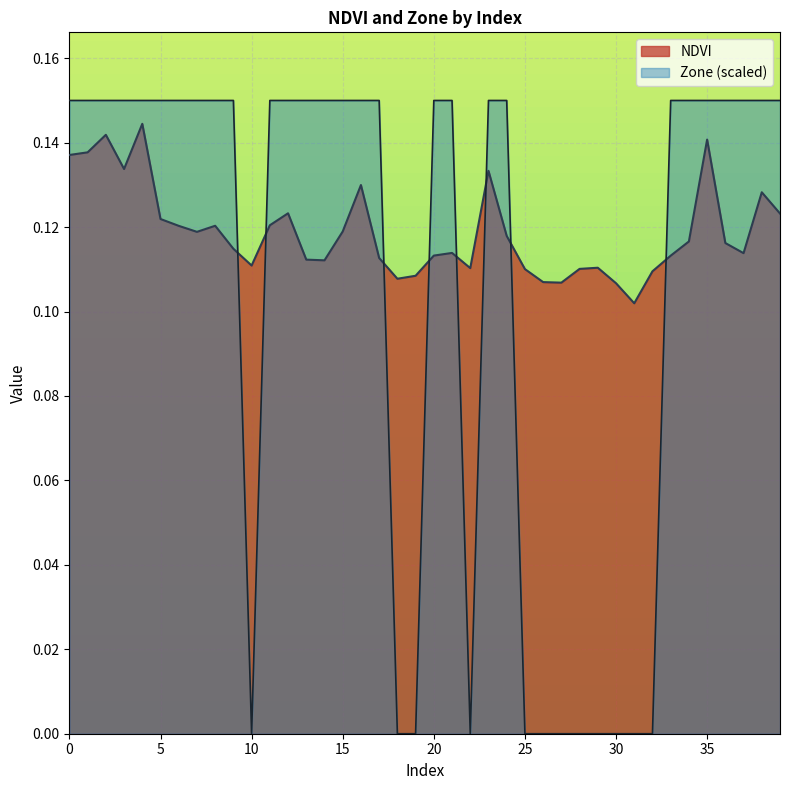

What is the difference between the Zone values at 18 and 23?

0.1